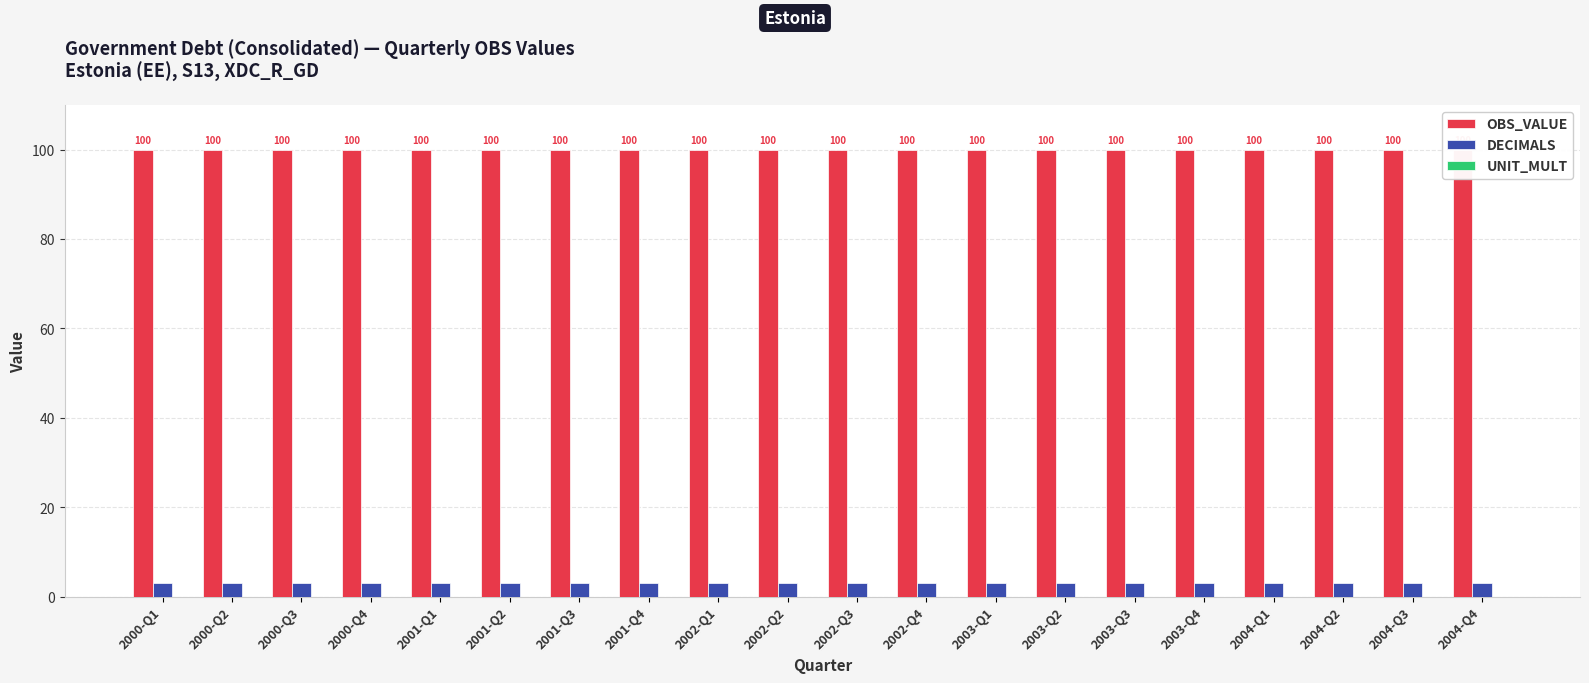

What is the label of the 19th bar from the right?

2000-Q2